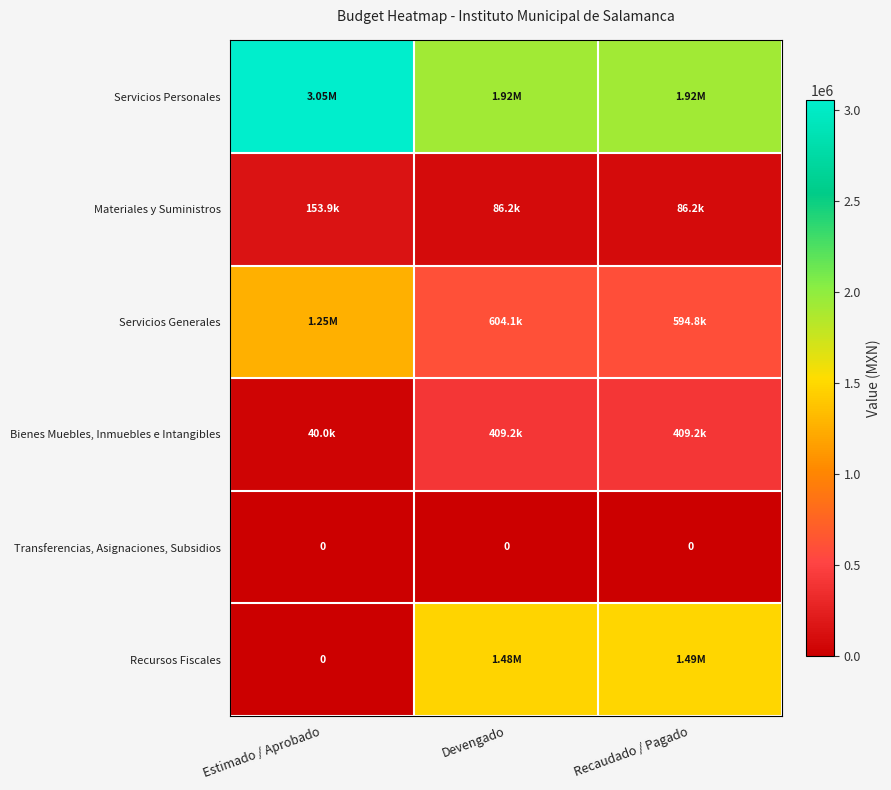

List the series in order of their peak value, highest first.

Servicios Personales, Recursos Fiscales, Servicios Generales, Bienes Muebles, Inmuebles e Intangibles, Materiales y Suministros, Transferencias, Asignaciones, Subsidios